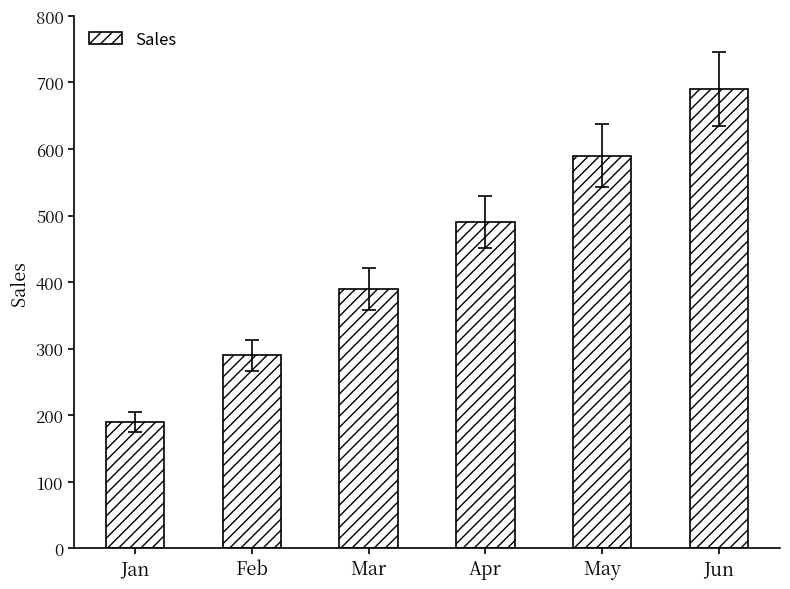

How many bars are there in total?

6